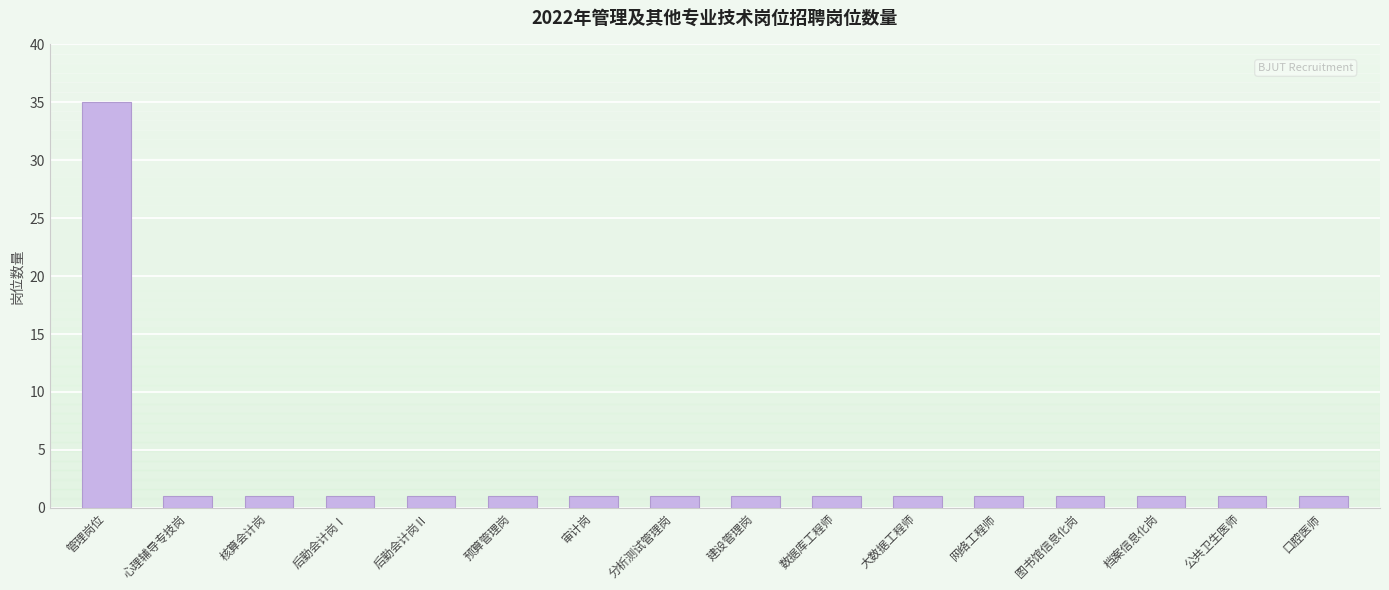

Reading right to left, what are all the values shown in this chart?

1	1	1	1	1	1	1	1	1	1	1	1	1	1	1	35